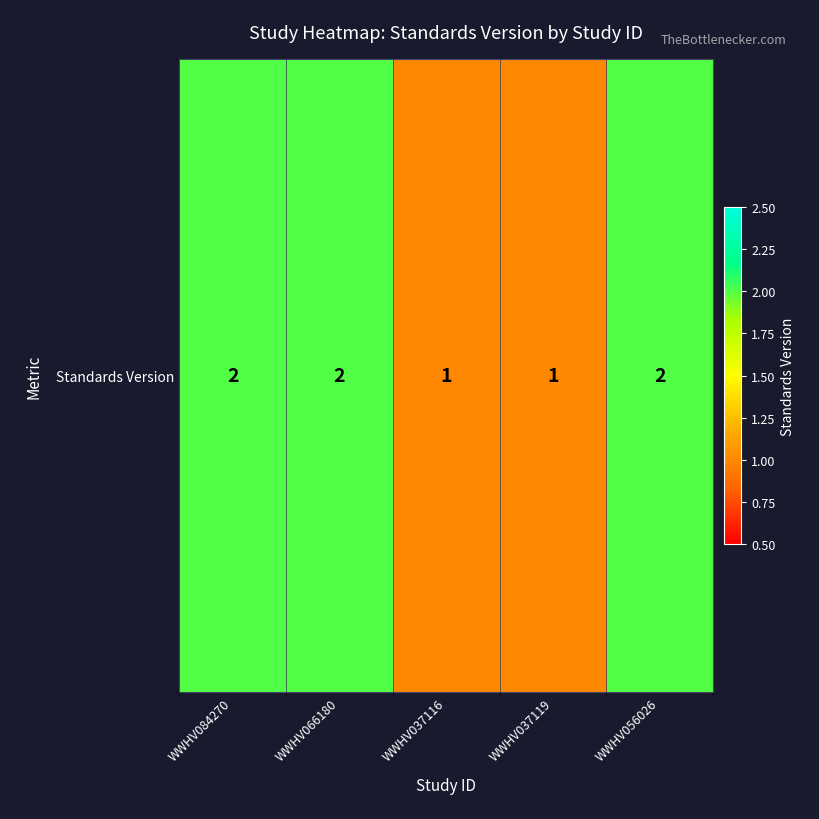

Reading left to right, transcribe all the data shown in this chart.

WWHV084270=2	WWHV066180=2	WWHV037116=1	WWHV037119=1	WWHV056026=2